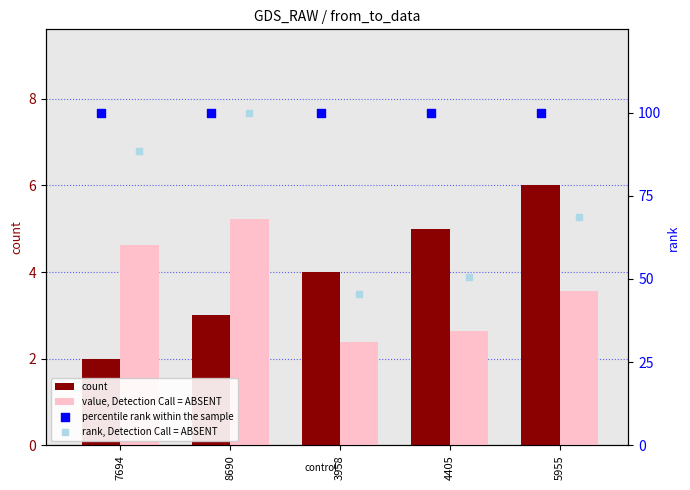

At how many categories does at least one series exceed 24?

5